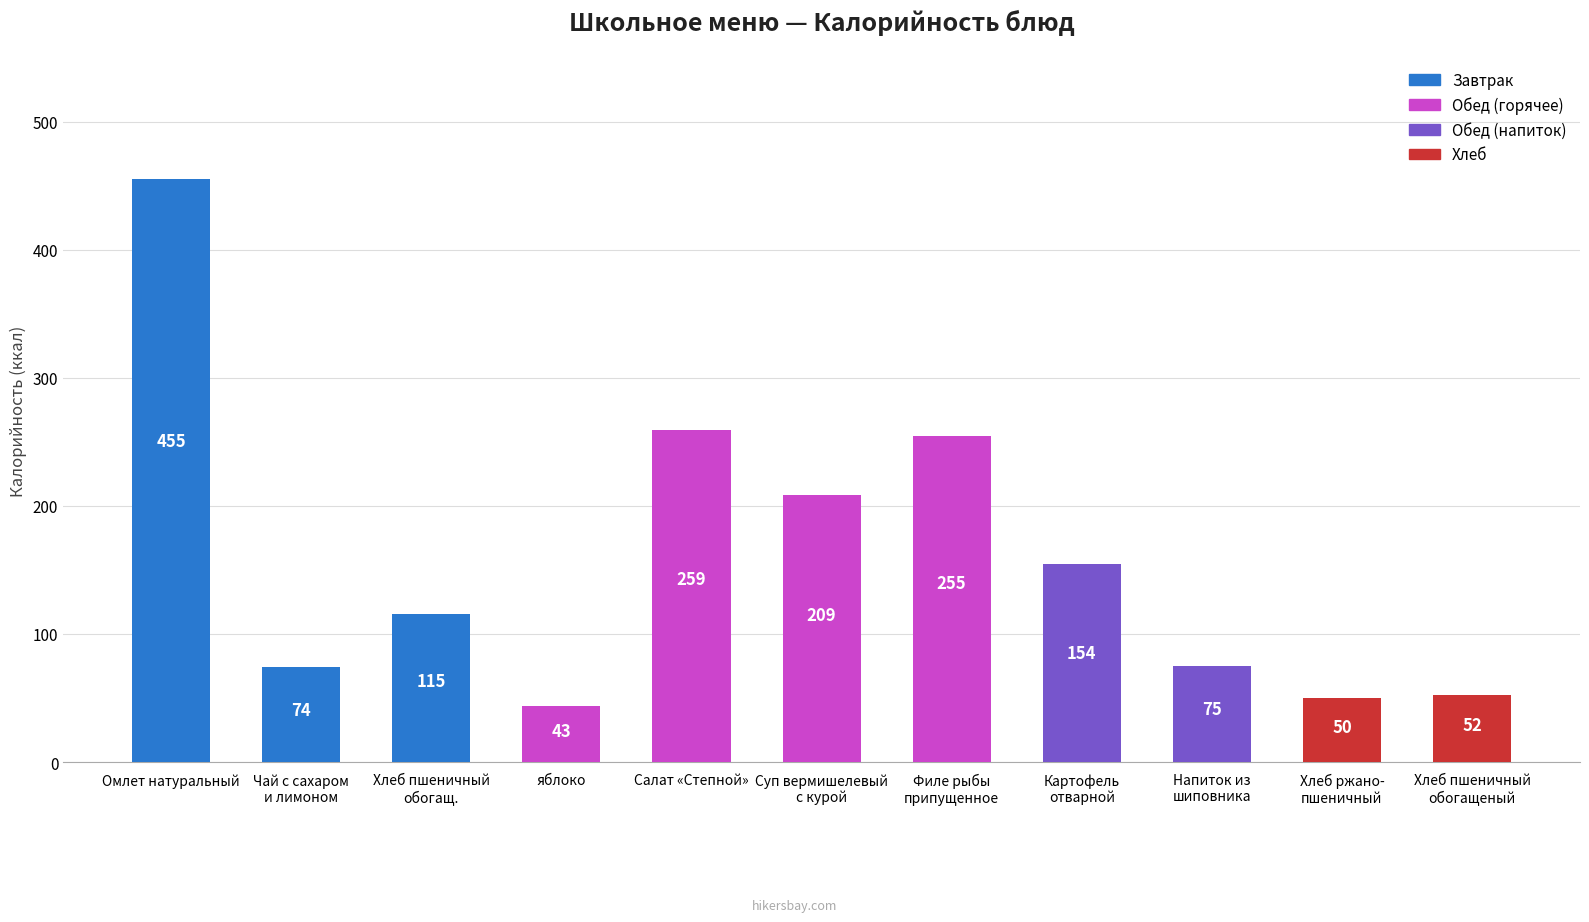

What is the ratio of the value at Хлеб пшеничный
обогащ. to the value at Омлет натуральный?

0.3